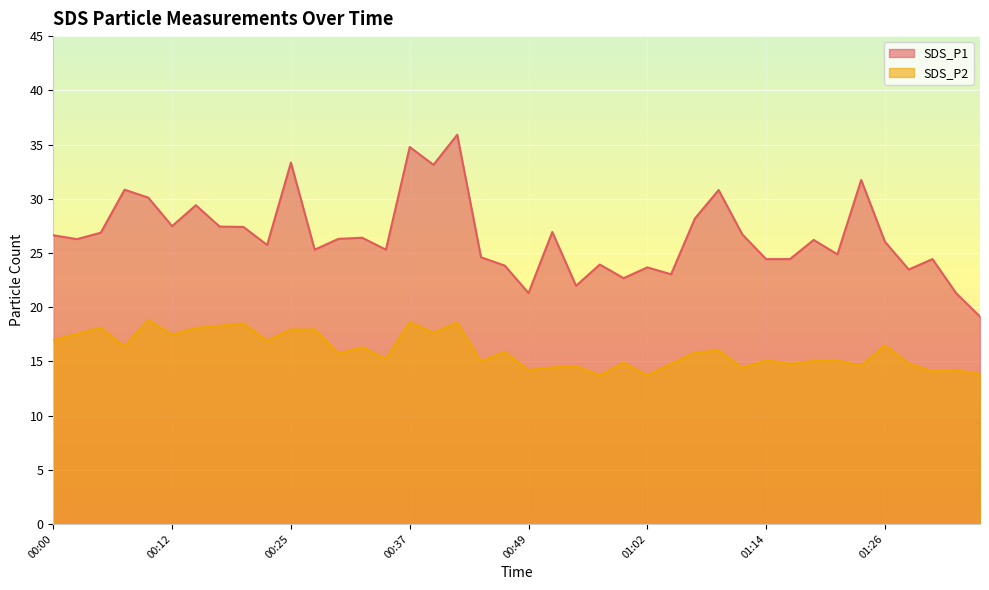

How many interior local peaks does the SDS_P2 series have?

14